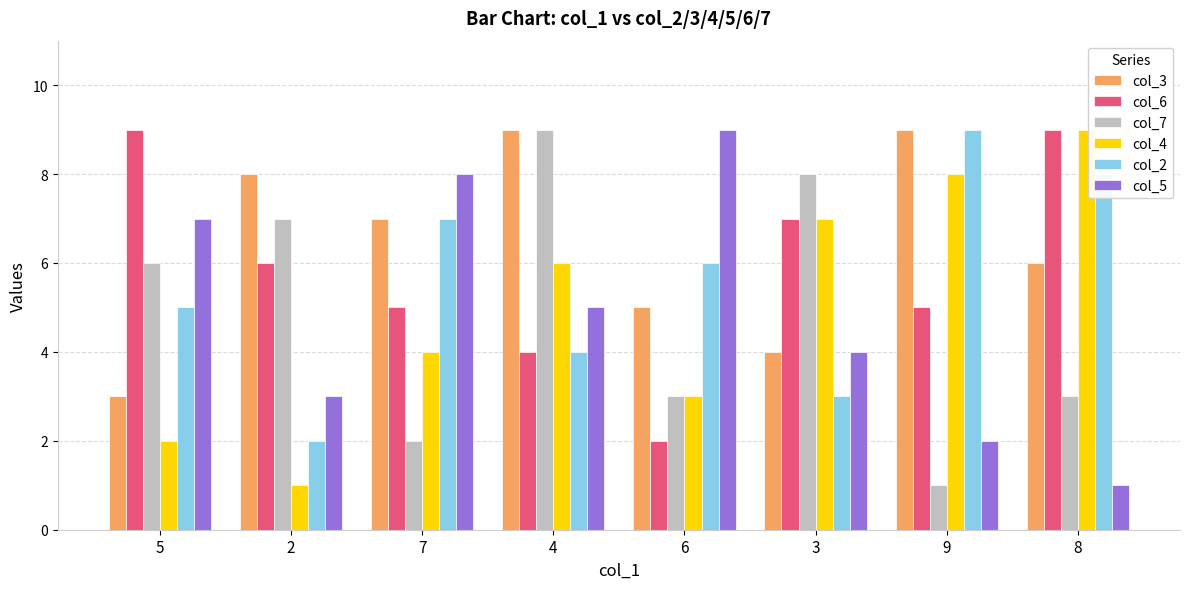

What is the lowest value of the col_7 series?

1